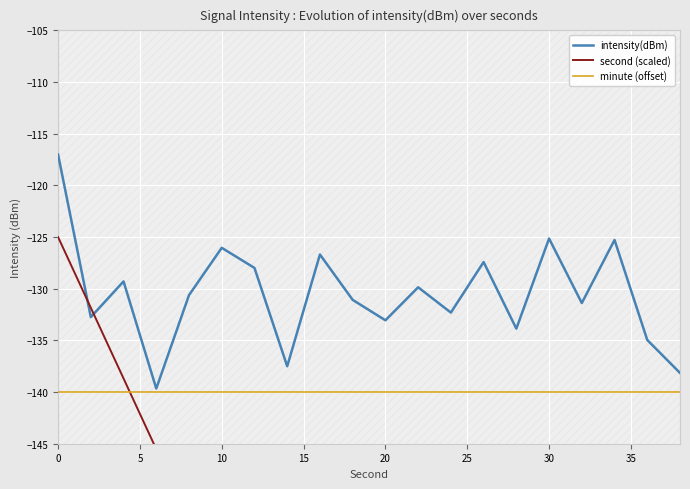

Reading left to right, transcribe all the data shown in this chart.

intensity(dBm): -117.0	-132.7	-129.3	-139.7	-130.6	-126.0	-128.0	-137.5	-126.7	-131.1	-133.1	-129.9	-132.3	-127.4	-133.9	-125.1	-131.4	-125.3	-135.0	-138.1
second (scaled): -125.0	-131.8	-138.7	-145.5	-152.4	-159.2	-166.1	-172.9	-179.7	-186.6	-193.4	-200.3	-207.1	-213.9	-220.8	-227.6	-234.5	-241.3	-248.2	-255.0
minute (offset): -140.0	-140.0	-140.0	-140.0	-140.0	-140.0	-140.0	-140.0	-140.0	-140.0	-140.0	-140.0	-140.0	-140.0	-140.0	-140.0	-140.0	-140.0	-140.0	-140.0